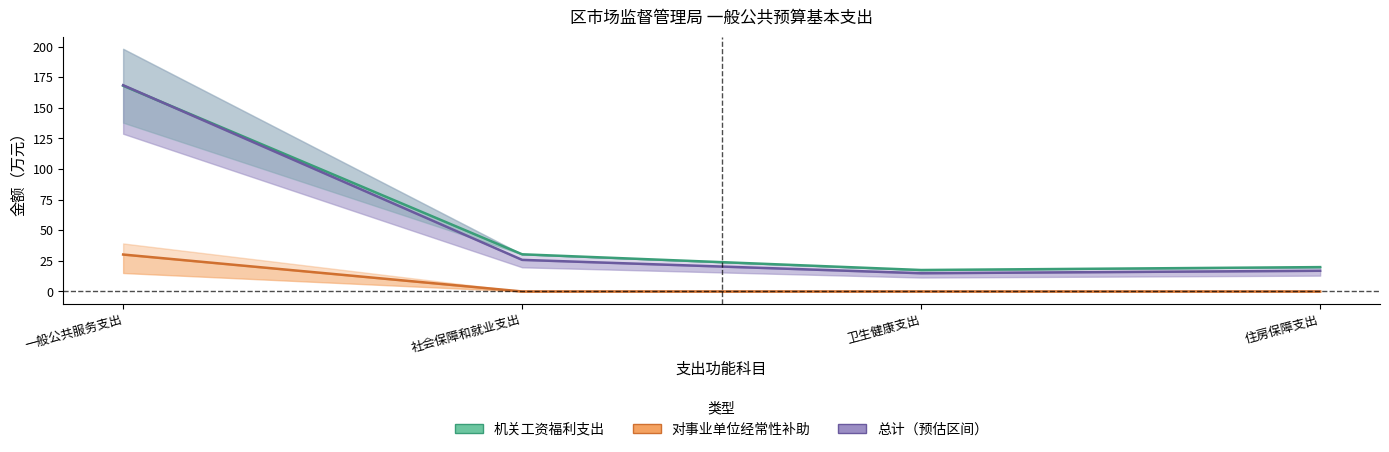

The value of 总计（预估区间） at 卫生健康支出 is 14.9. True or false?

True